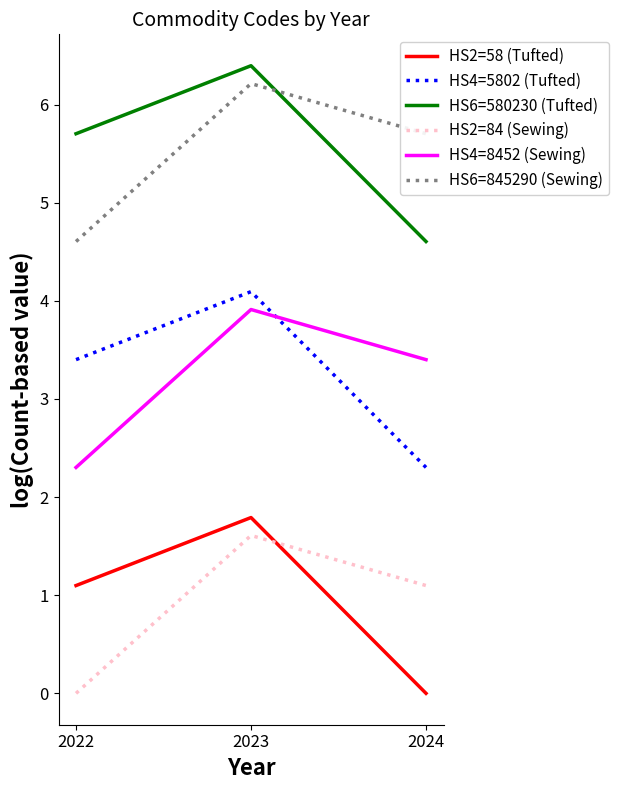

Is this an area chart (filled region under the line)?

No